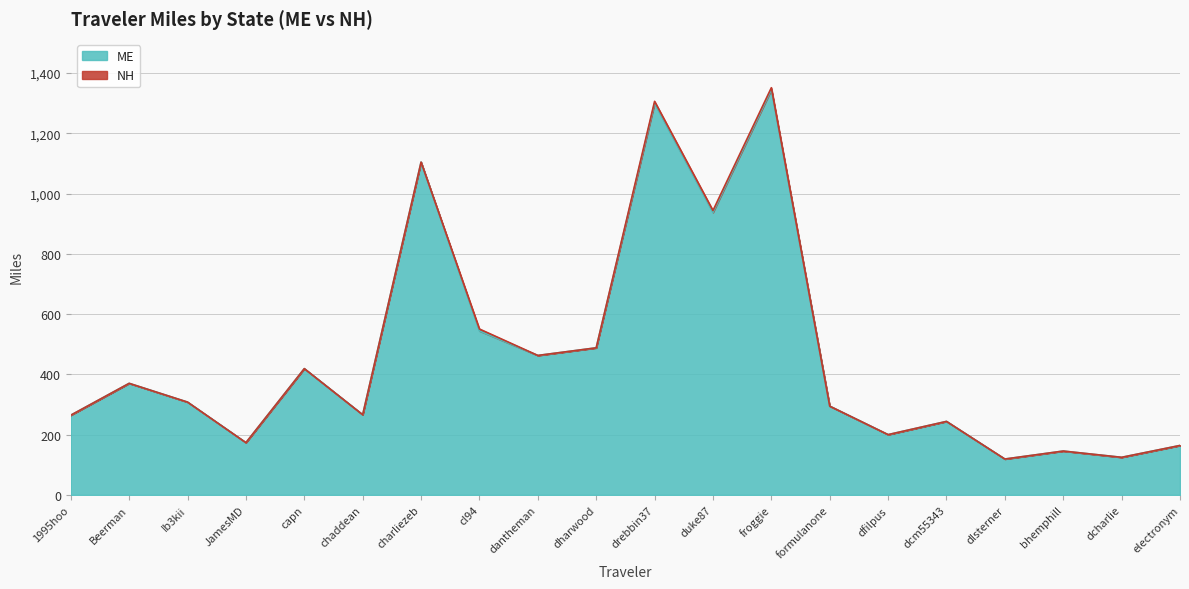

List the labels in order of value, largest first.

froggie, drebbin37, charliezeb, duke87, cl94, dharwood, dantheman, capn, Beerman, Ib3kii, formulanone, chaddean, 1995hoo, dcm55343, dfilpus, JamesMD, electronym, bhemphill, dcharlie, dlsterner